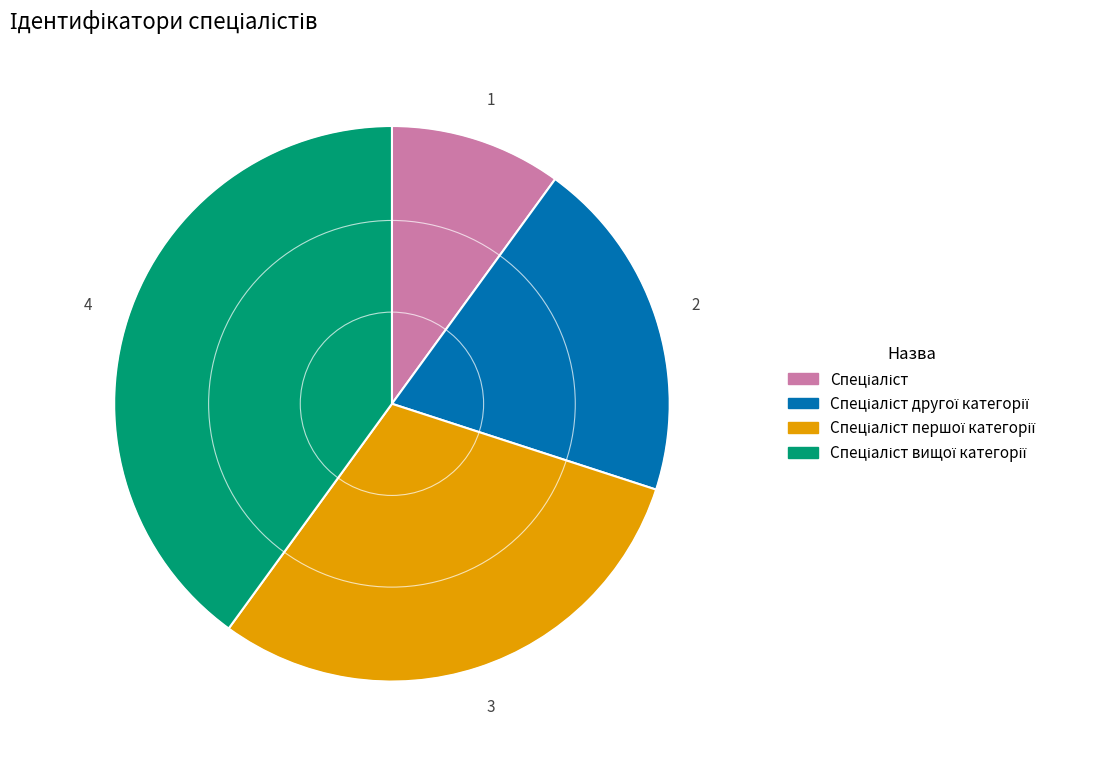

Is there any slice that represents more than half of the pie?

No